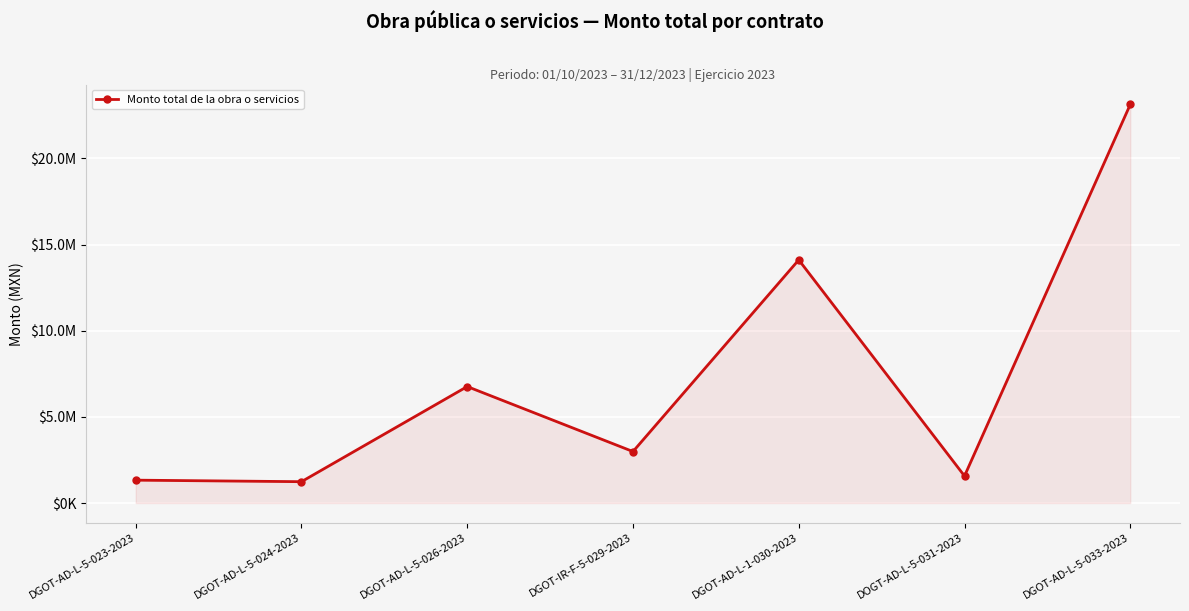

Rank the categories by value from highest to lowest.

DGOT-AD-L-5-033-2023, DGOT-AD-L-1-030-2023, DGOT-AD-L-5-026-2023, DGOT-IR-F-5-029-2023, DOGT-AD-L-5-031-2023, DGOT-AD-L-5-023-2023, DGOT-AD-L-5-024-2023